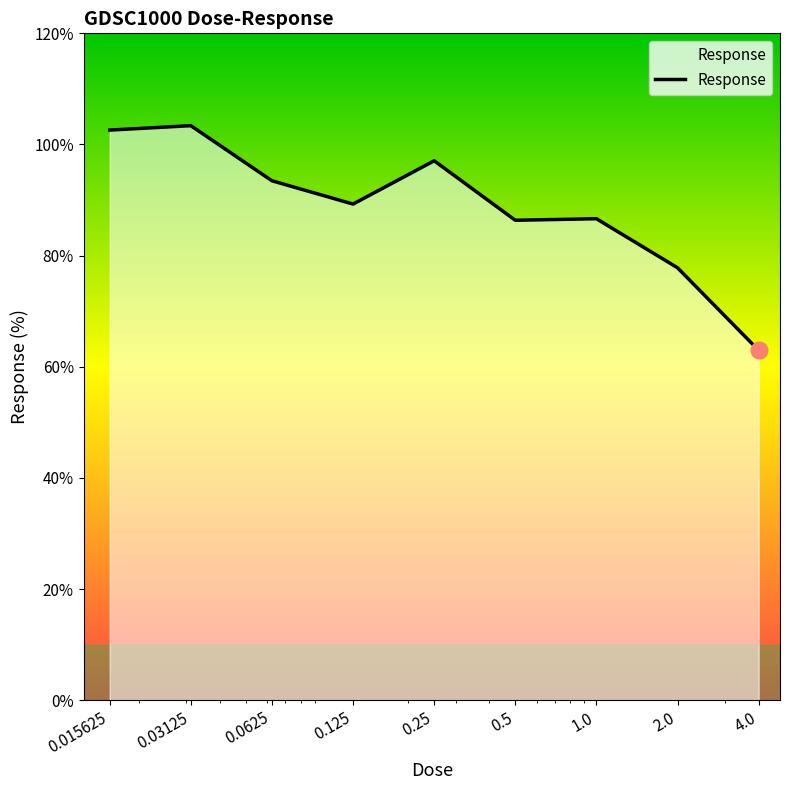

What is the smallest value displayed?

63.0